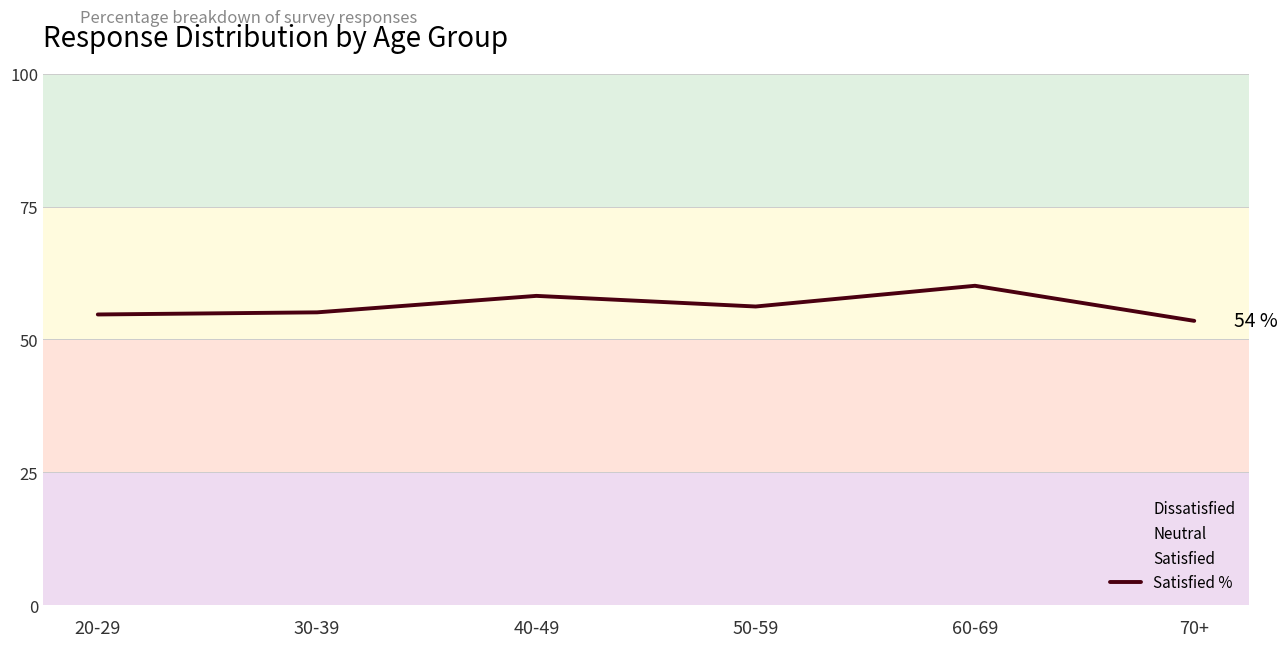

How many series are shown in this chart?

1